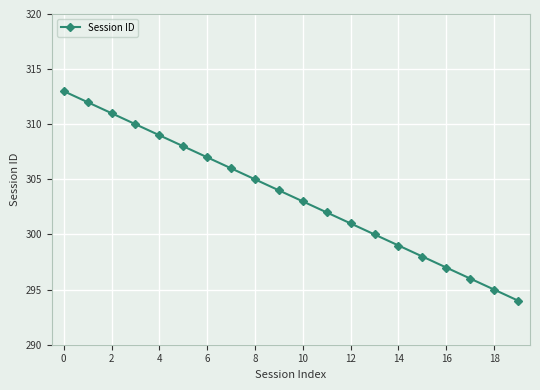

Does the chart have visible grid lines?

Yes